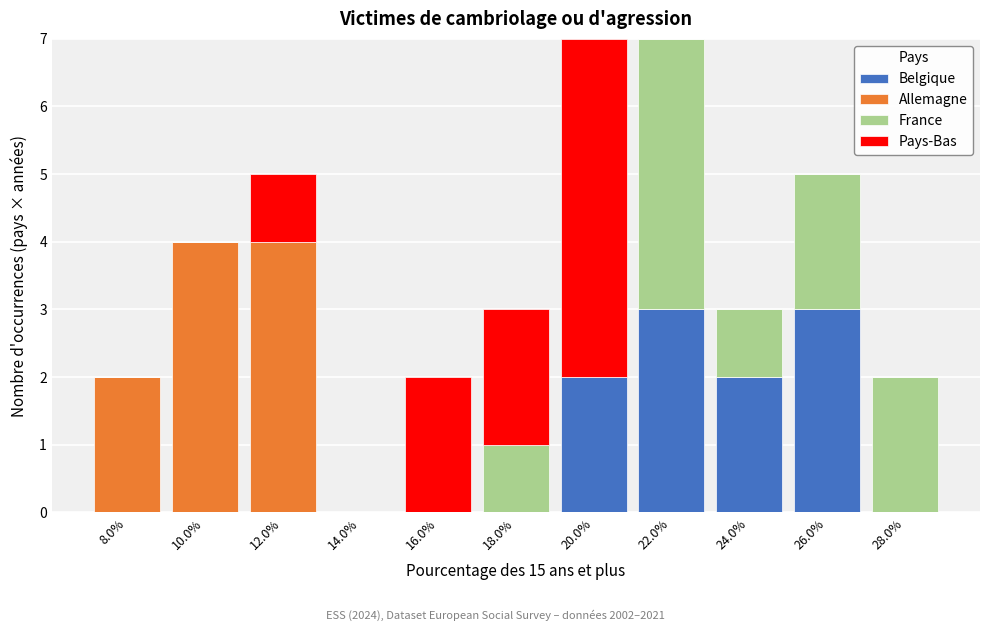

What is the total height of the stacked bar covering 19 to 21 on the x-axis? Neither the bar edges nor the heights are printed on the chart, so give them approximately, as read against the axes.

7